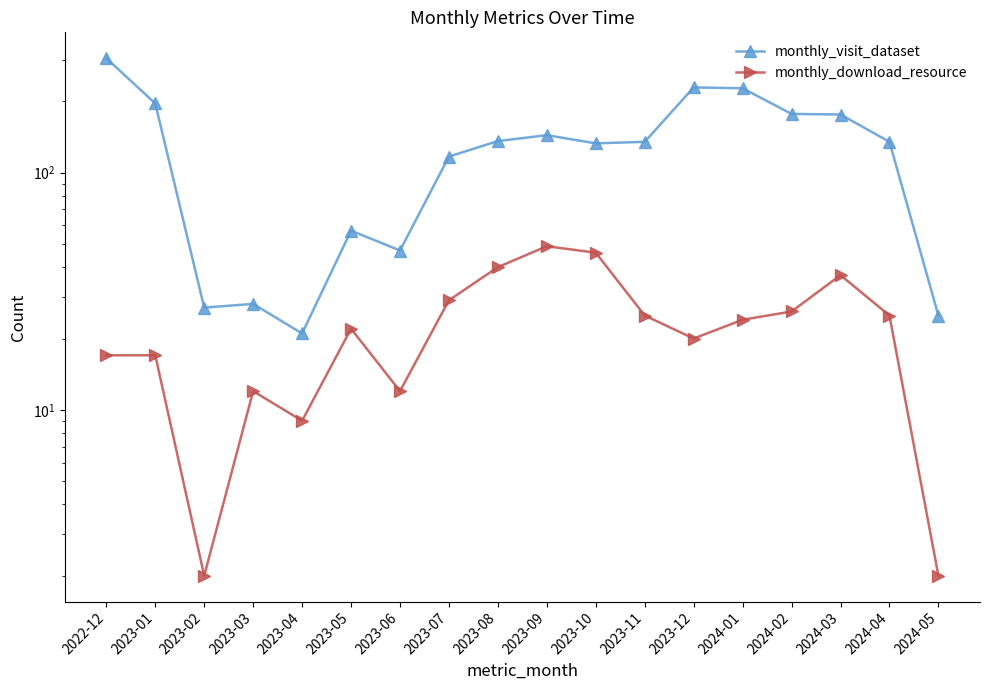

How many distinct data groups are displayed?

2